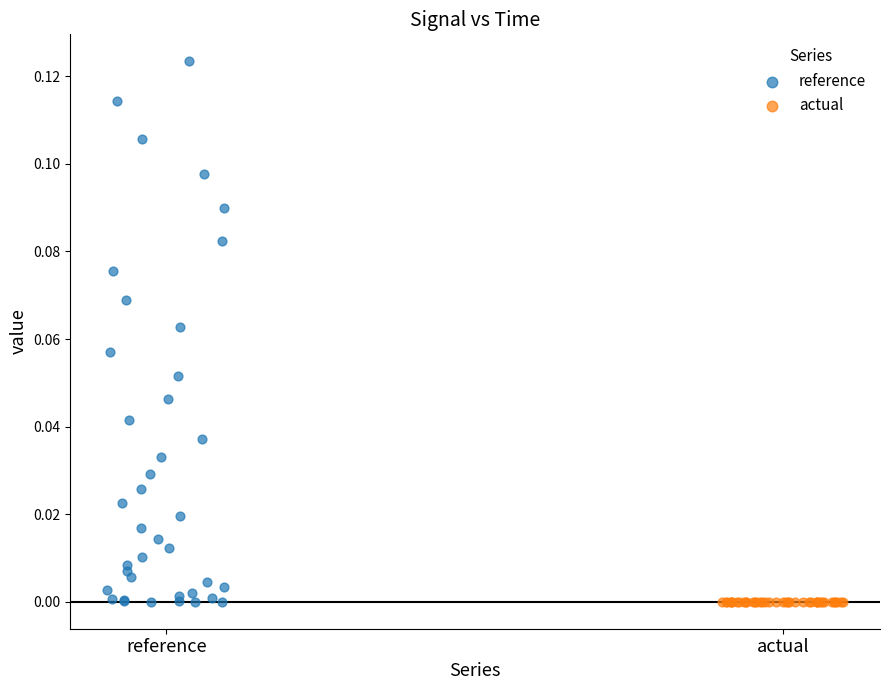

What are all the series names shown in the legend?

reference, actual